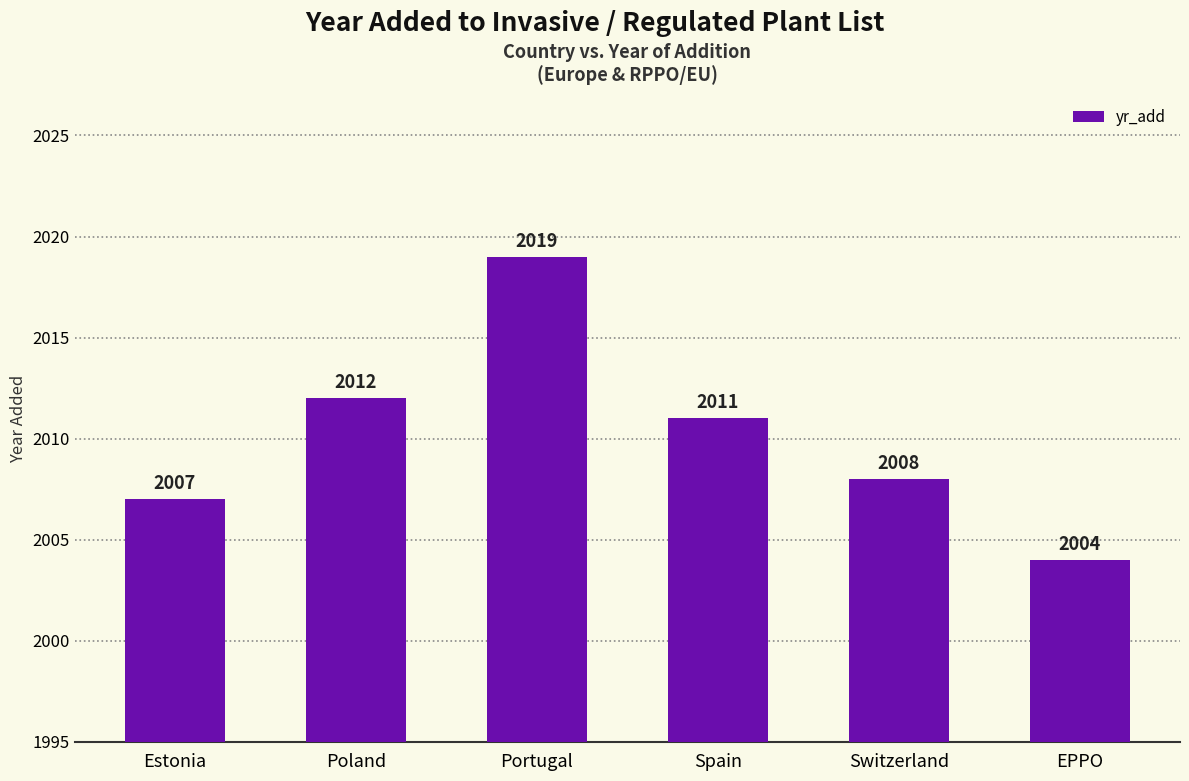

At which label does the data first exceed 2011?

Poland